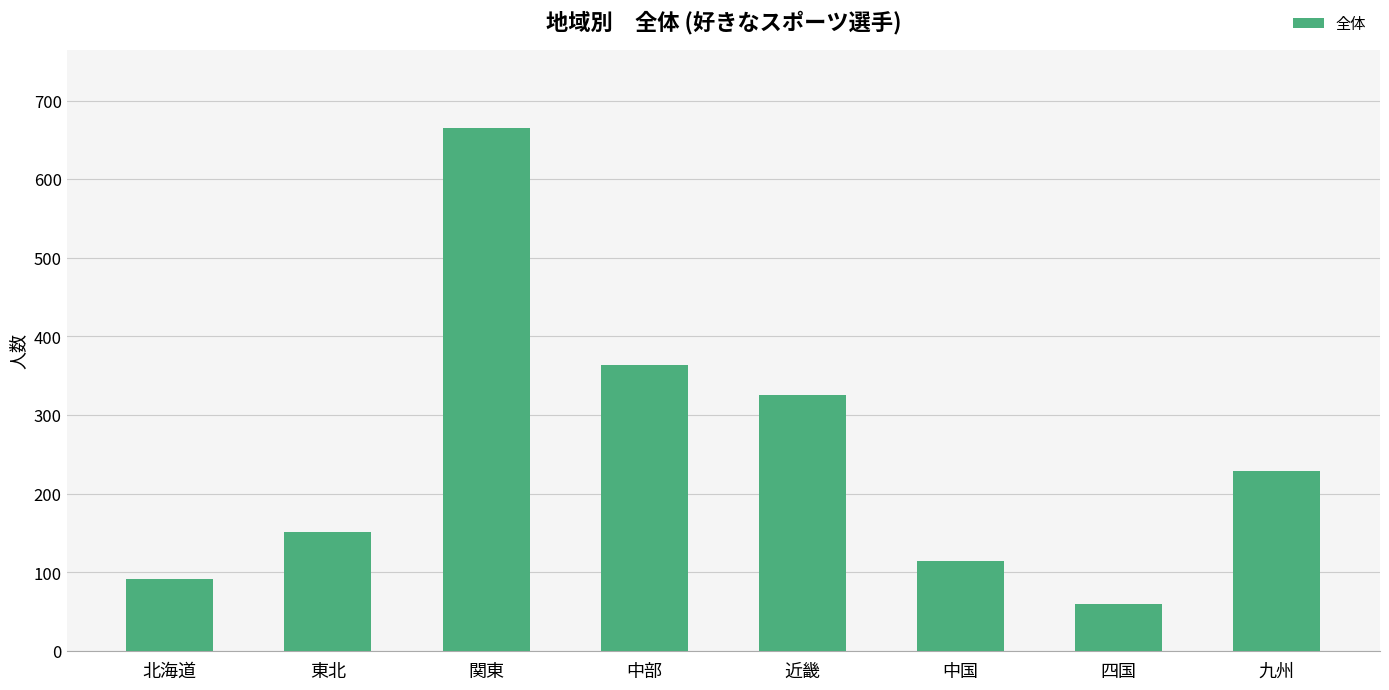

List the labels in order of value, largest first.

関東, 中部, 近畿, 九州, 東北, 中国, 北海道, 四国